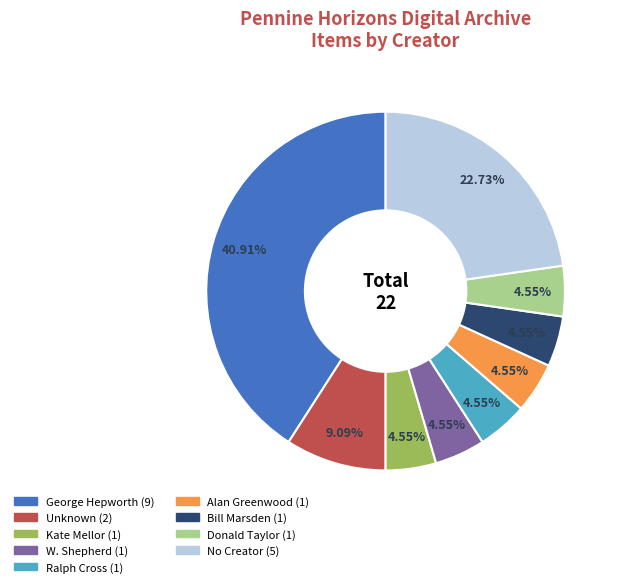

Approximately how many times larger is the value at W. Shepherd compared to Donald Taylor?

1.0